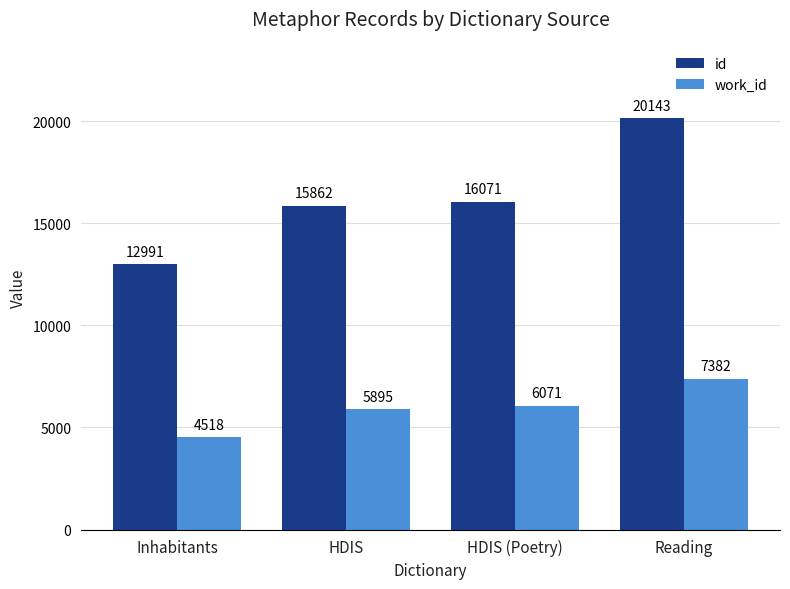

What is the label of the 3rd bar from the right?

HDIS